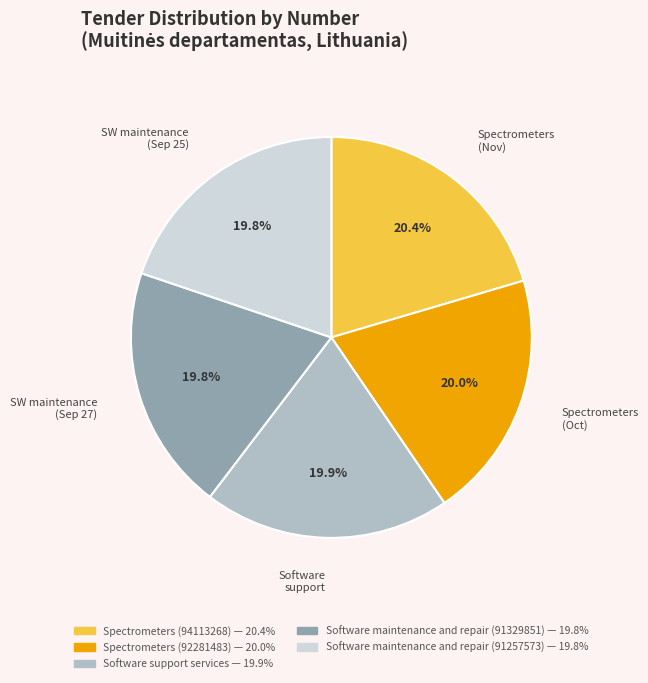

Does any single category account for the majority?

No